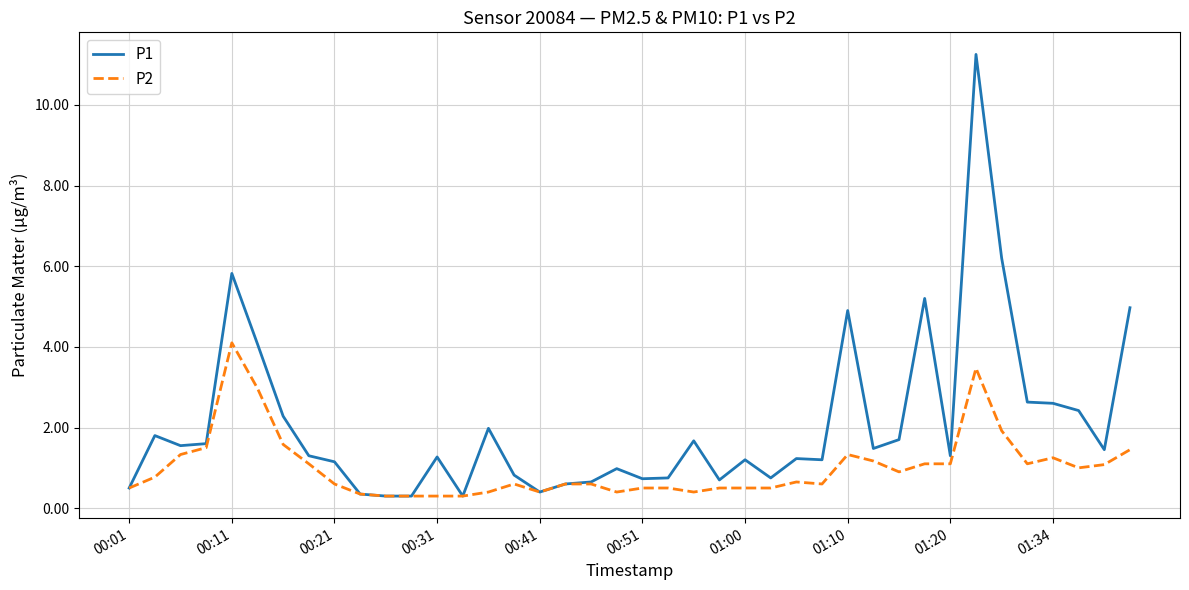

Which series has the widest spread of values?

P1